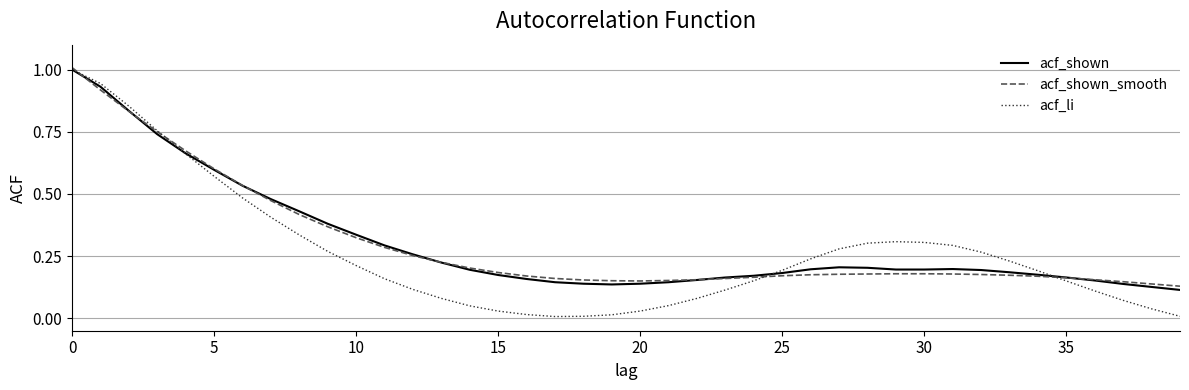

What is the maximum value for acf_li?

1.0